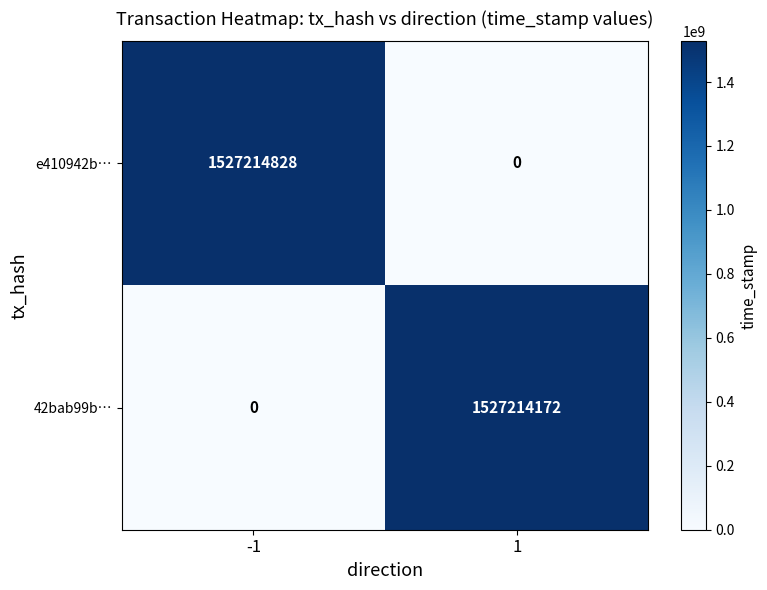

What is the difference between the maximum and minimum values in the 42bab99b… series?

1527214172